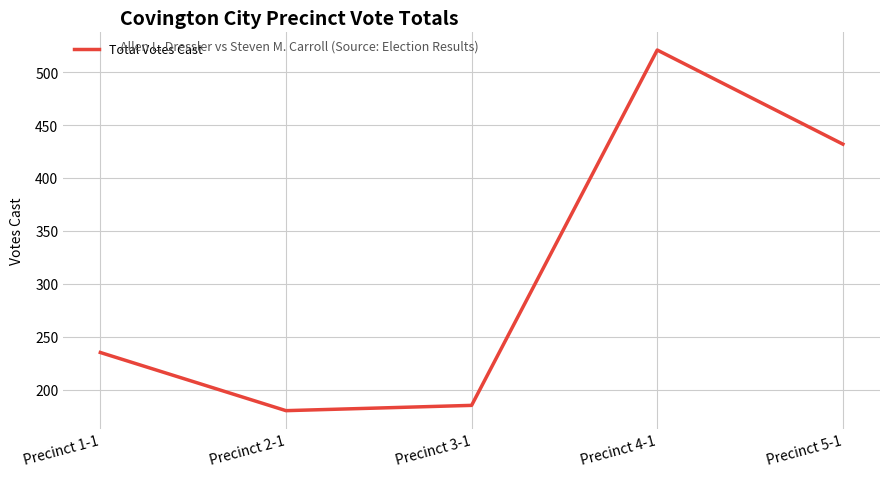

At which label is the value closest to 350?

Precinct 5-1